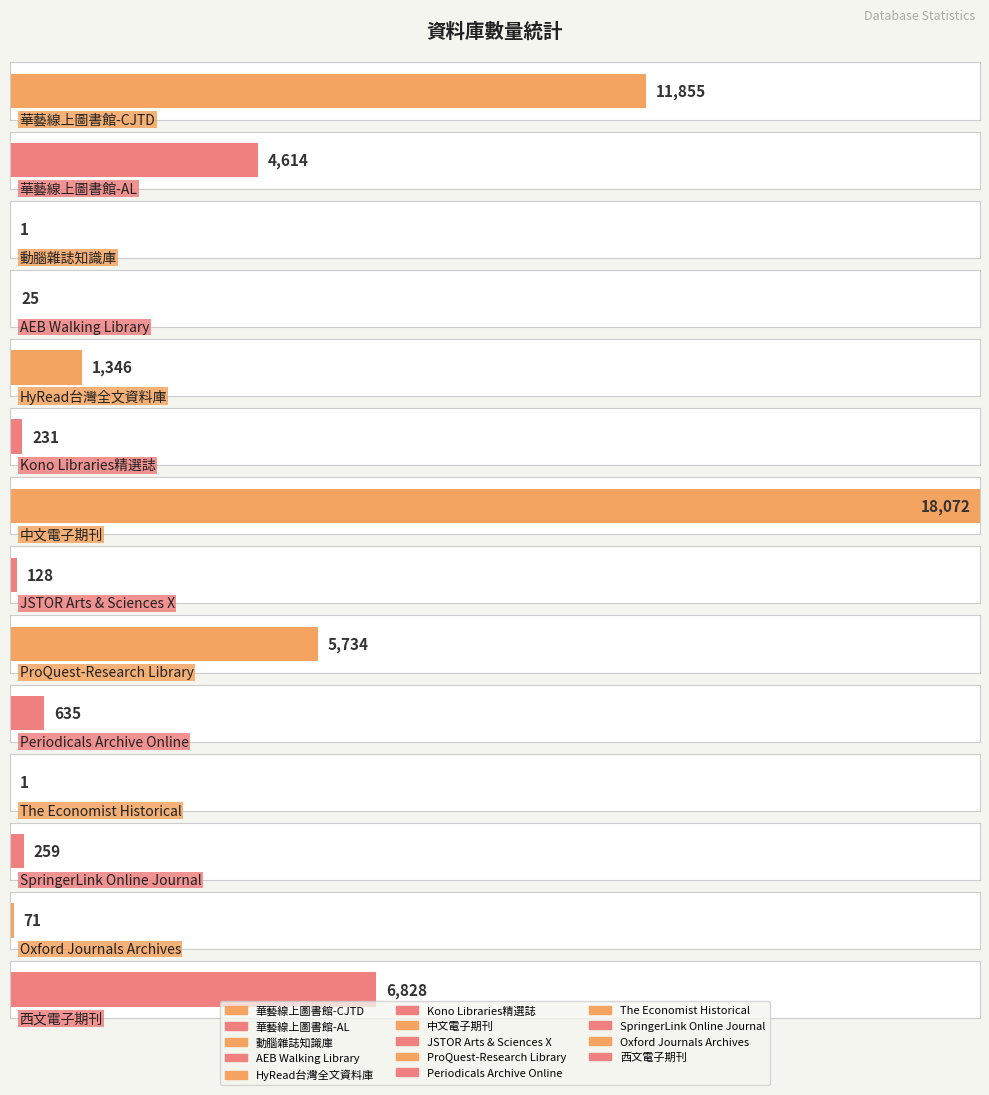

What is the label of the 11th bar from the left?

The Economist Historical